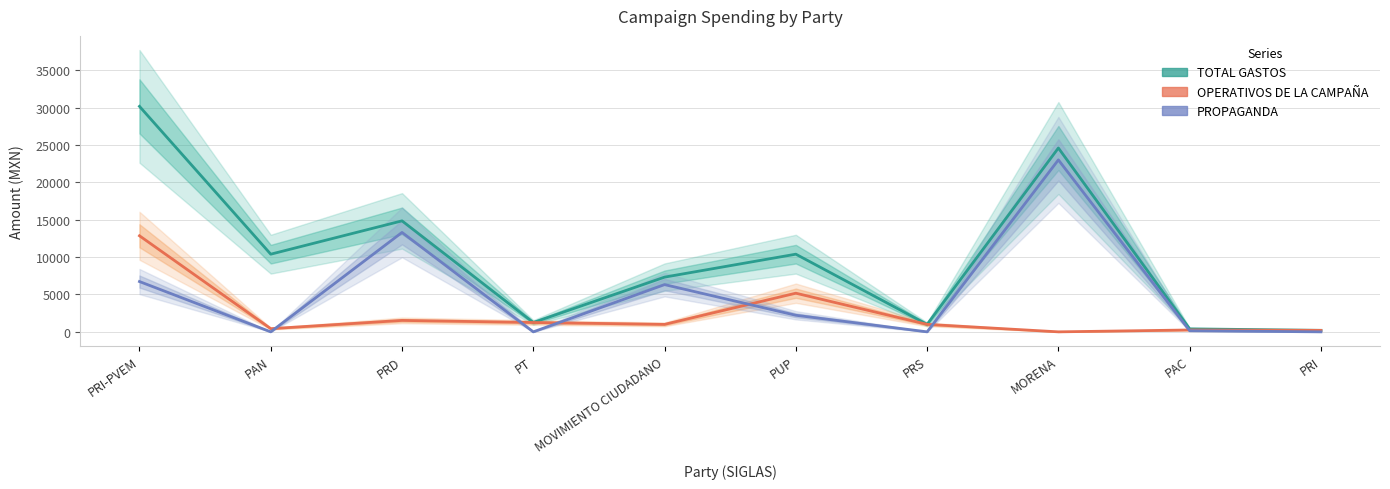

What are all the series names shown in the legend?

TOTAL GASTOS, OPERATIVOS DE LA CAMPAÑA, PROPAGANDA